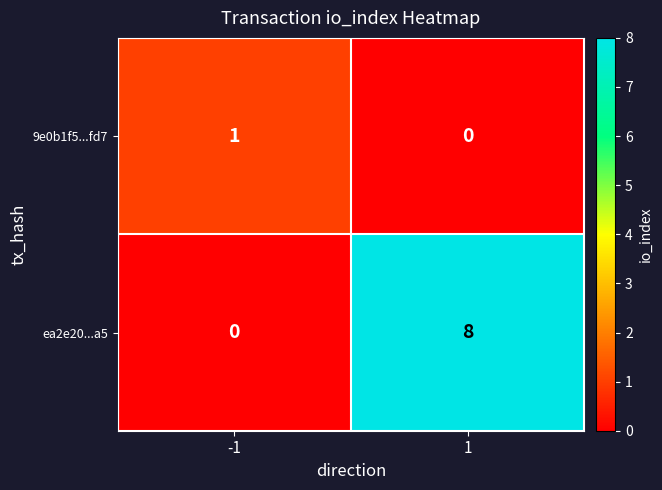

What is the greatest value displayed?

8